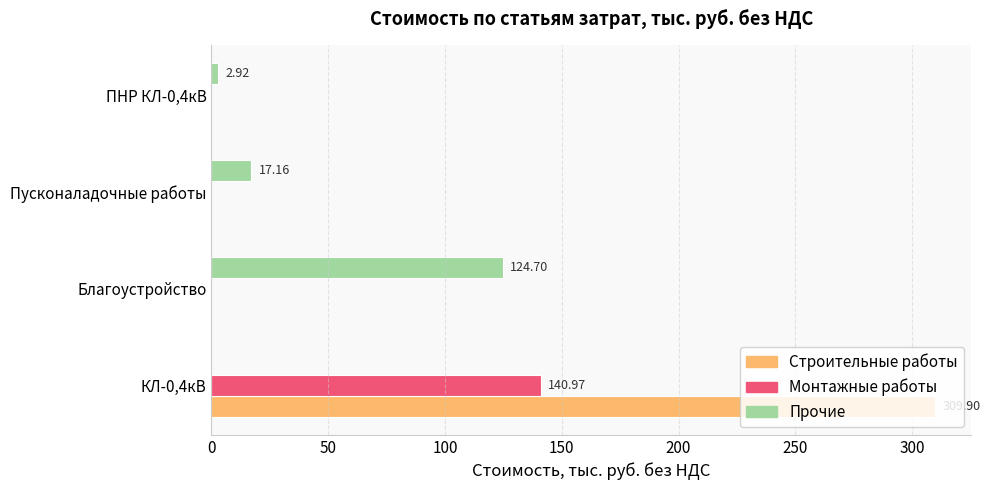

What is the sum of the Прочие values at Пусконаладочные работы and Благоустройство?

141.9